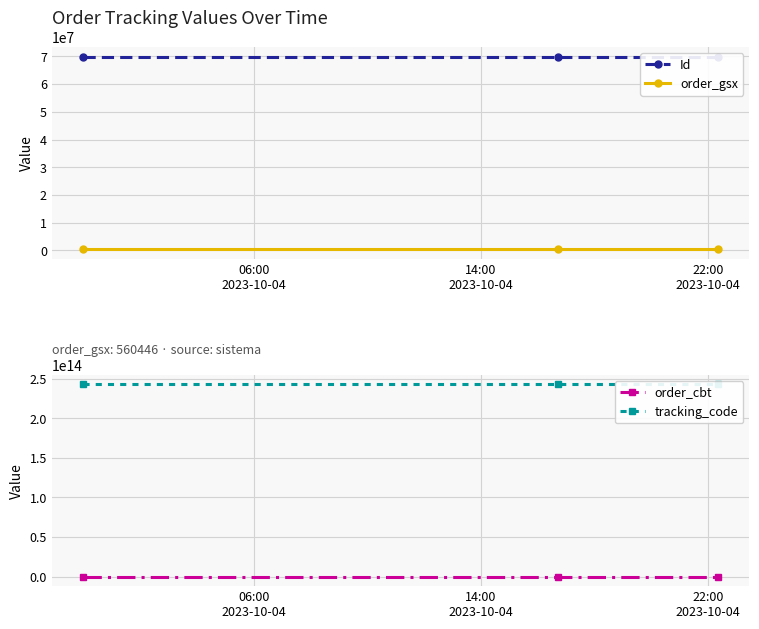

What are all the series names shown in the legend?

Id, order_gsx, order_cbt, tracking_code